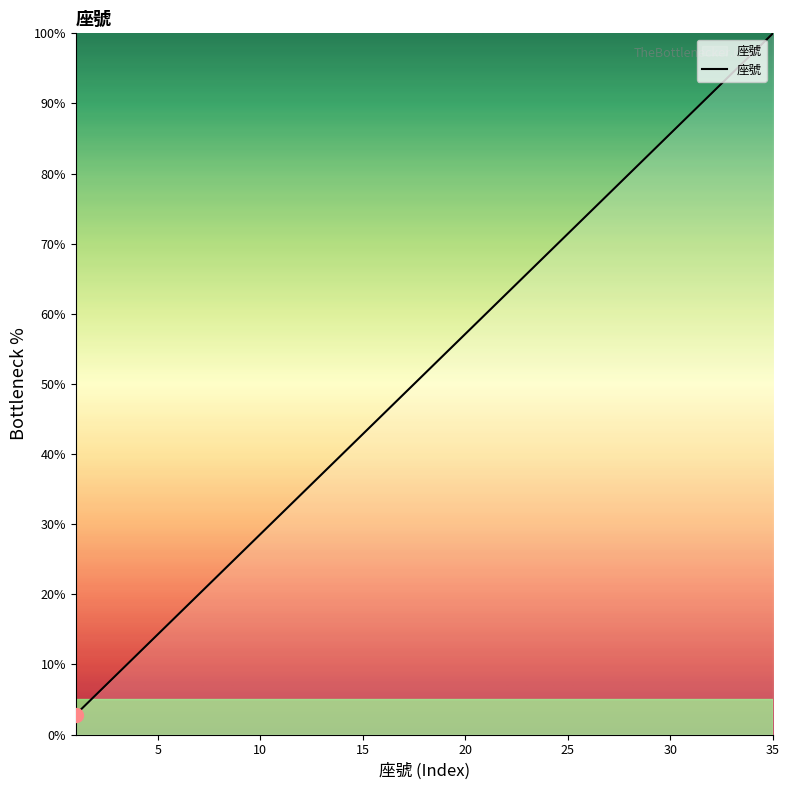

Count the number of categories in the chart.

31